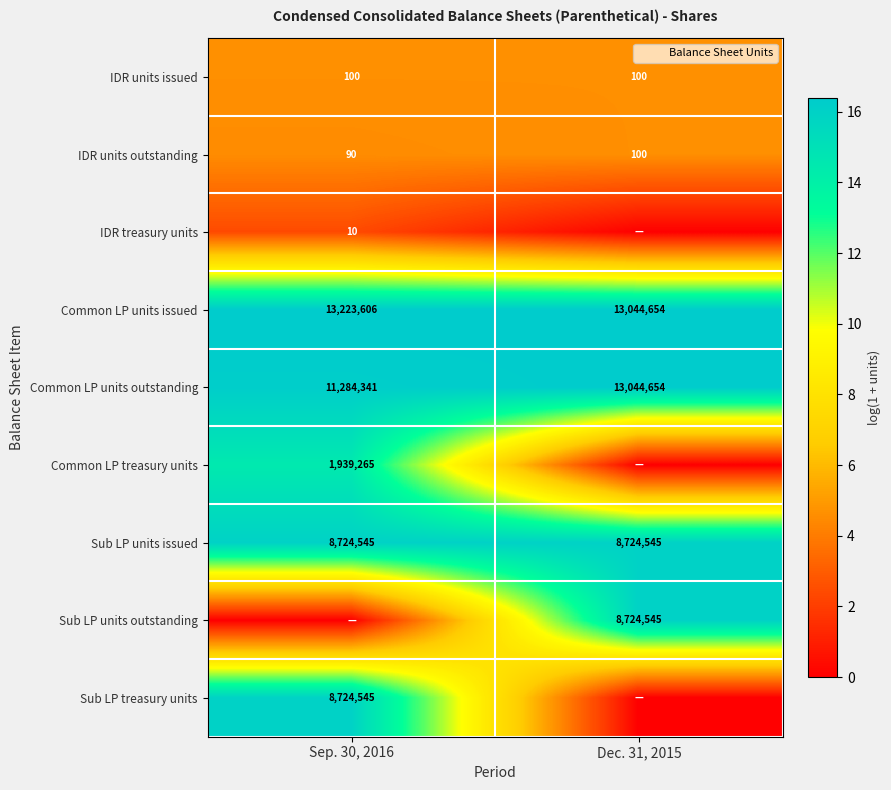

At Dec. 31, 2015, list the series in order from largest to smallest.

Common LP units issued, Common LP units outstanding, Sub LP units issued, Sub LP units outstanding, IDR units issued, IDR units outstanding, IDR treasury units, Common LP treasury units, Sub LP treasury units